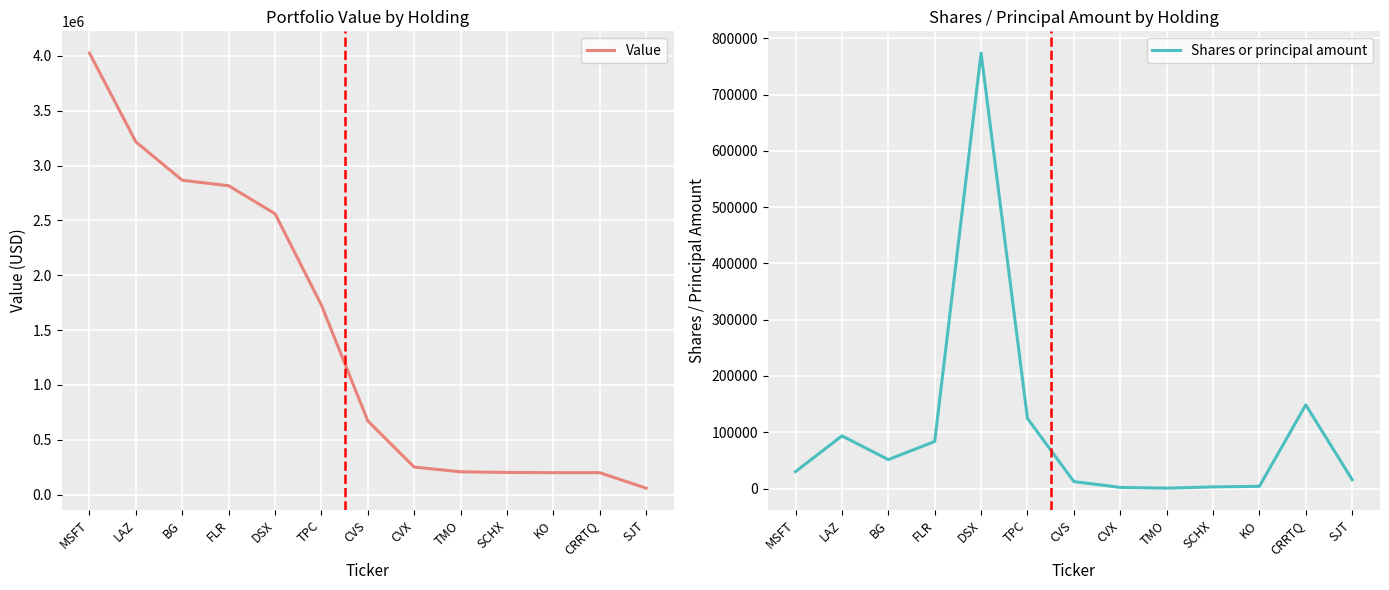

What is the value of the Shares or principal amount point at the 13th from the left?

15725